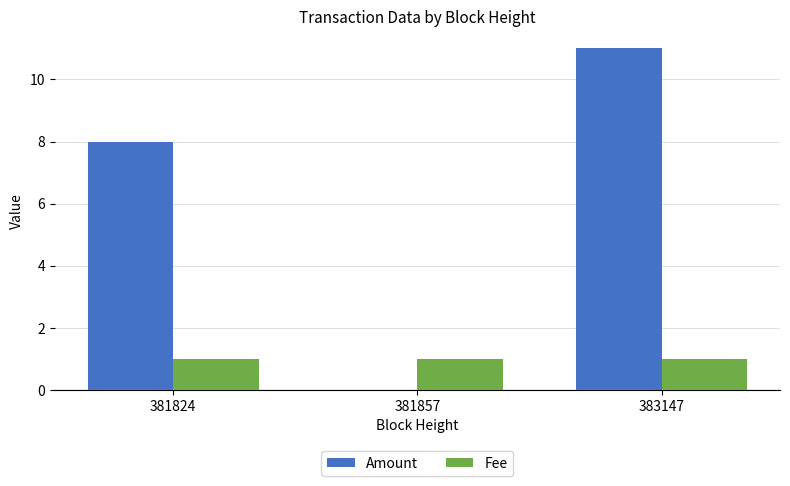

Read the Fee value at 381824.

1